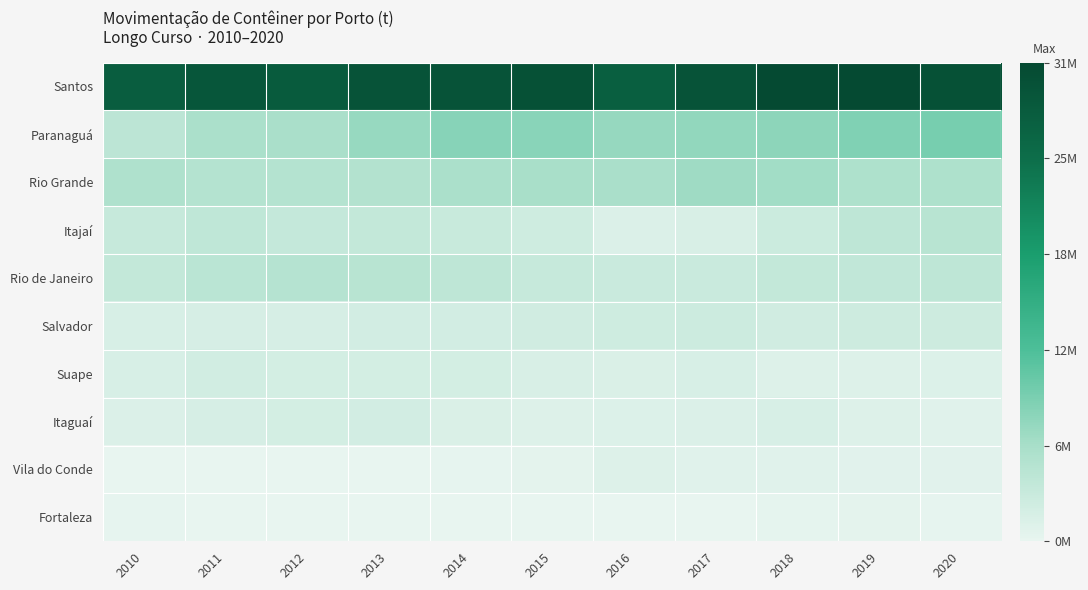

At which category is the sum across all series the highest?

2019